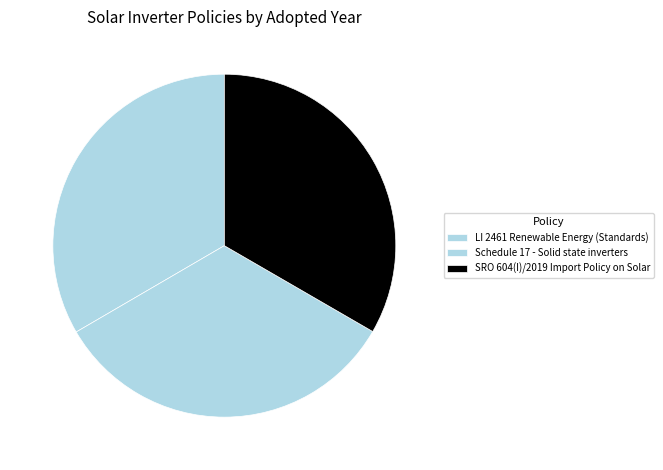

How many slices are in this pie chart?

3